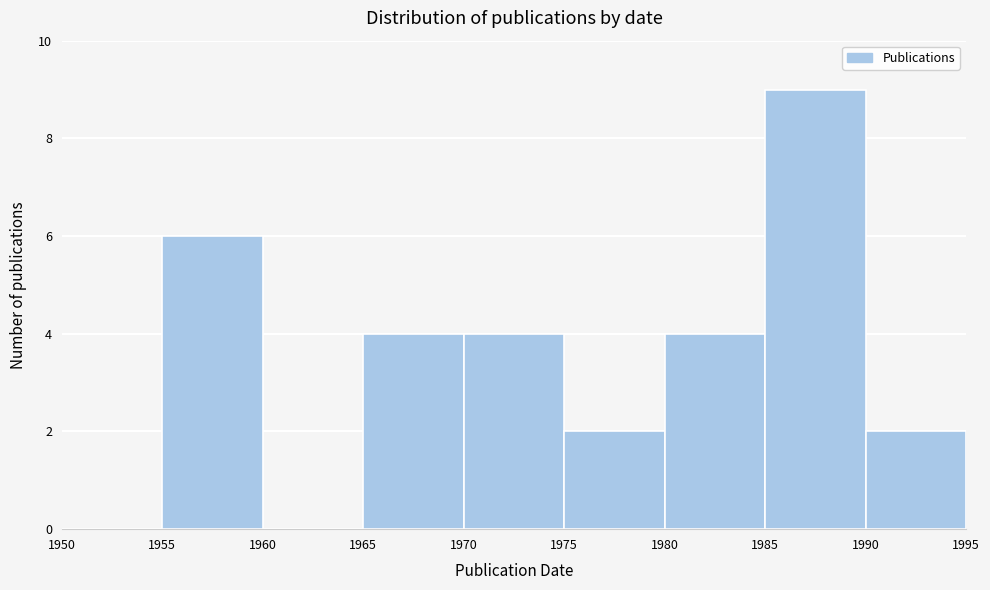

How tall is the bar that spans 1980 to 1985 on the x-axis? The values are not printed on the chart, so give them approximately, as read against the axis.

4